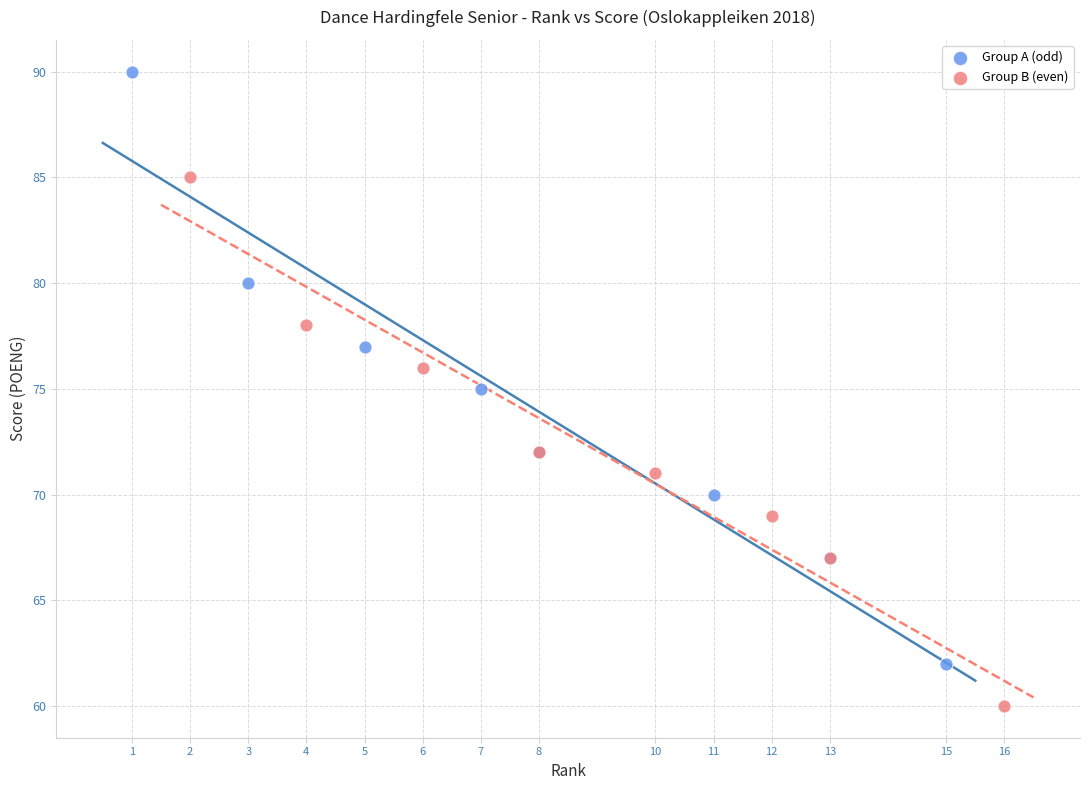

Which series reaches the minimum Y coordinate?

Group B (even)